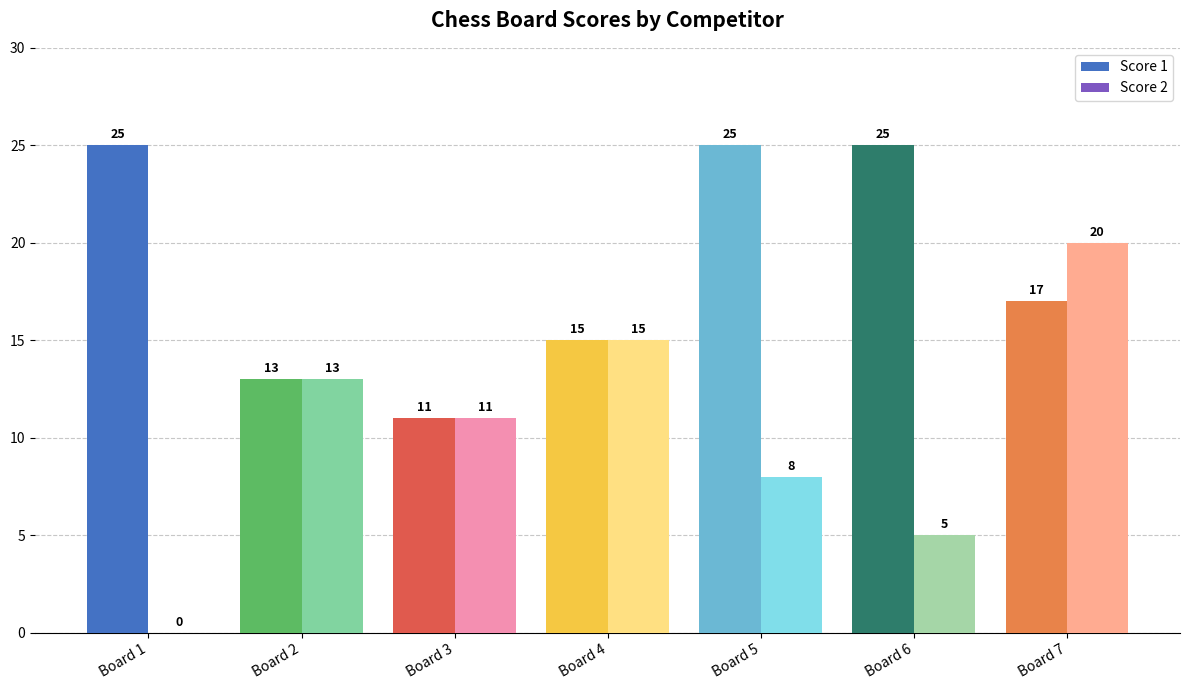

At which label is Score 1 closest to 18?

Board 7